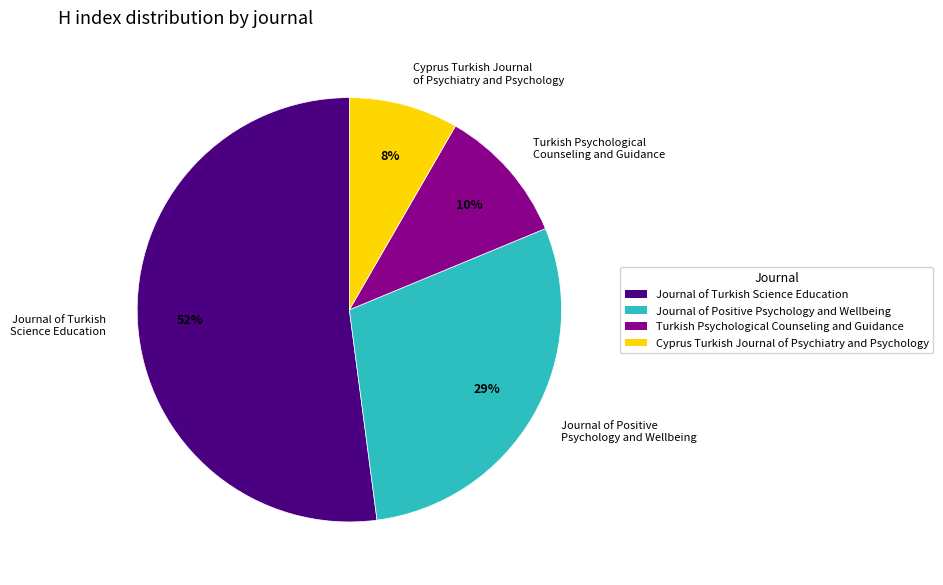

Is there a majority slice in this chart?

Yes